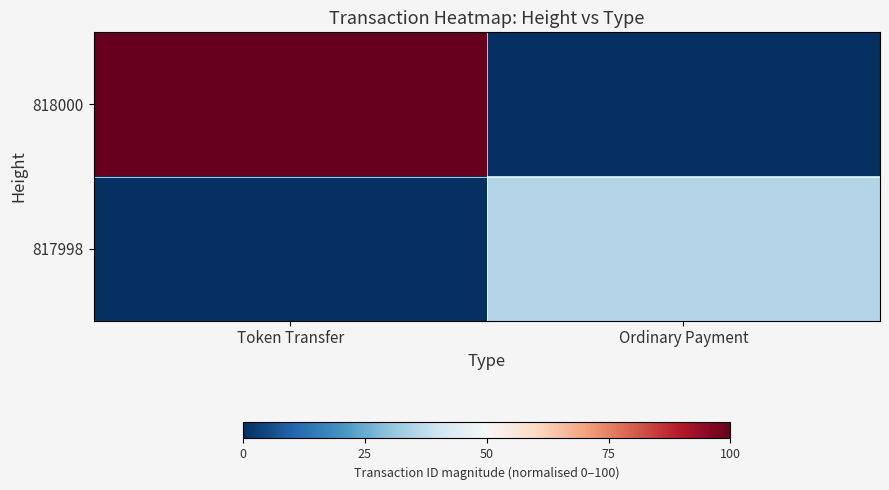

What is the difference between the highest and lowest values at Token Transfer?

100.0